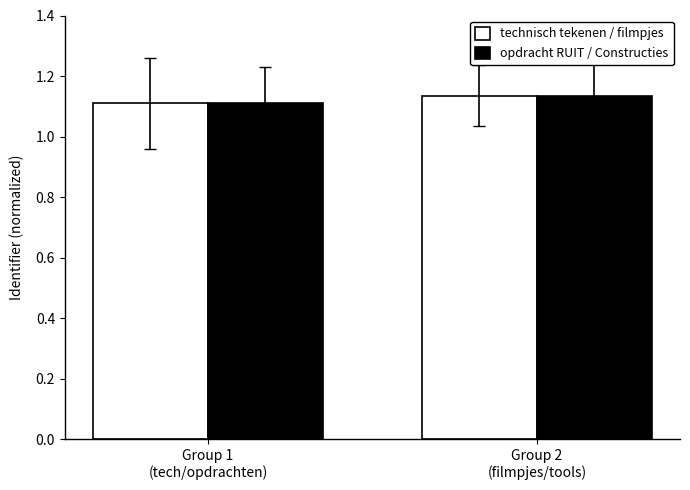

Reading left to right, extract all data points from this chart.

technisch tekenen / filmpjes: Group 1
(tech/opdrachten)=1.1	Group 2
(filmpjes/tools)=1.1
opdracht RUIT / Constructies: Group 1
(tech/opdrachten)=1.1	Group 2
(filmpjes/tools)=1.1